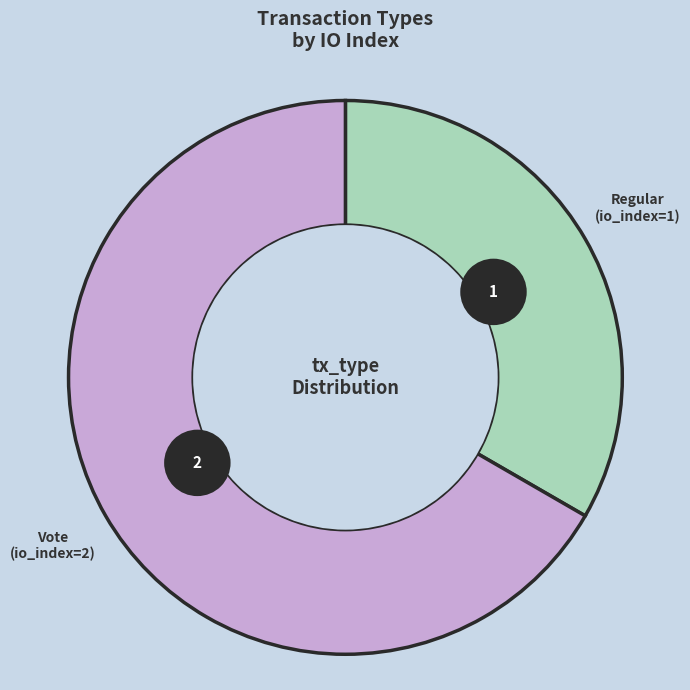

What is the ratio of the value at Regular (io_index=1) to the value at Vote (io_index=2)?

0.5